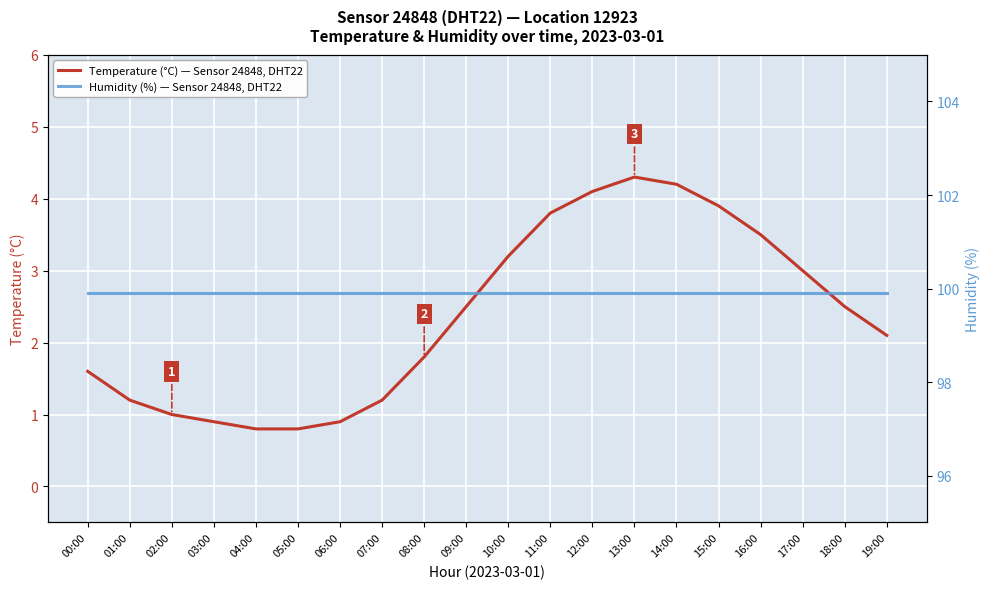

Is the value of Temperature (°C) — Sensor 24848, DHT22 at 13:00 greater than the value of Humidity (%) — Sensor 24848, DHT22 at 12:00?

No